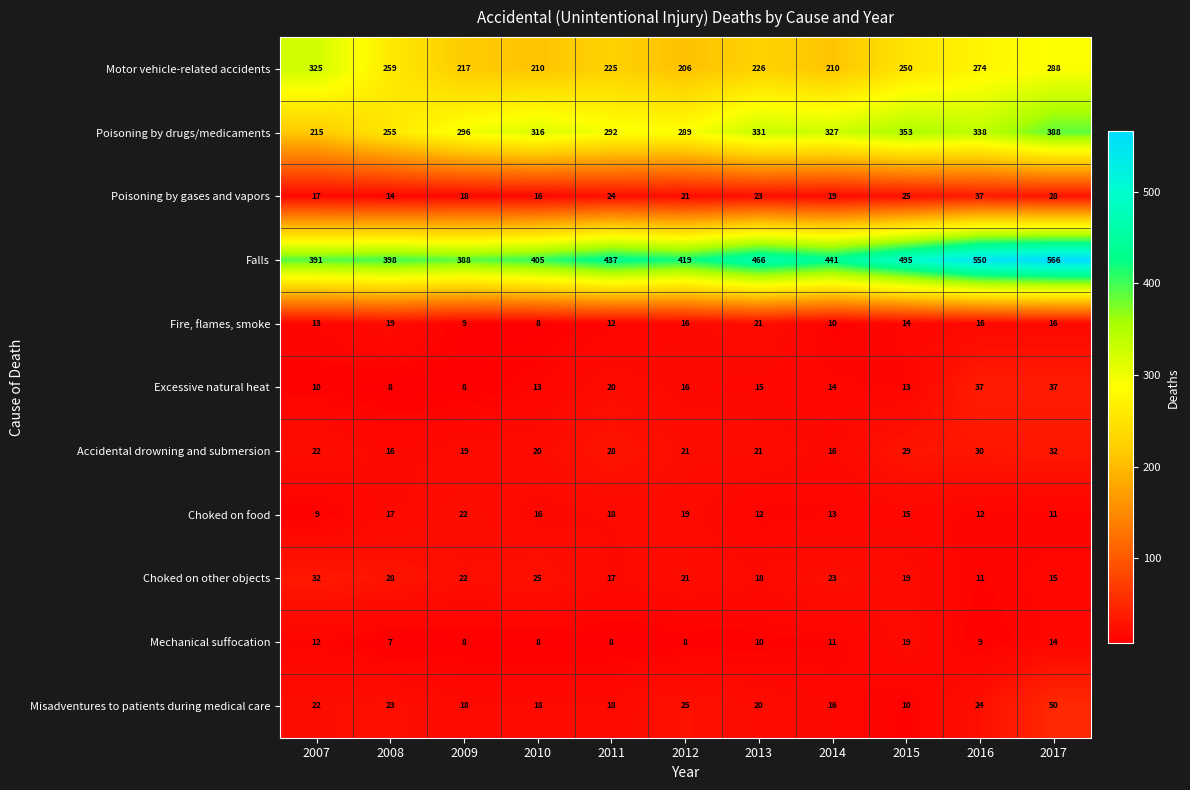

What is the sum of all Fire, flames, smoke values?

154